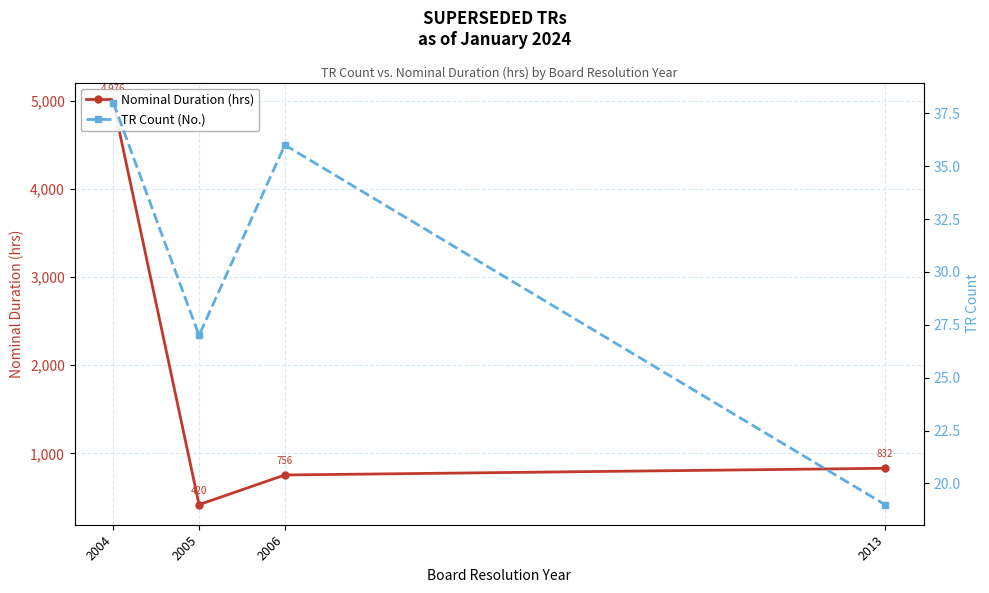

True or false: Nominal Duration (hrs) and TR Count (No.) cross at least once.

False